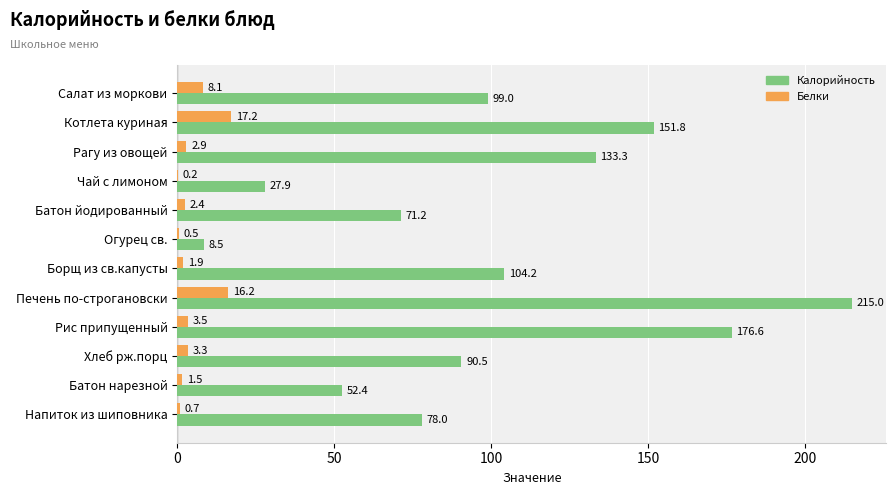

Which series changed the most between Чай с лимоном and Печень по-строгановски?

Калорийность